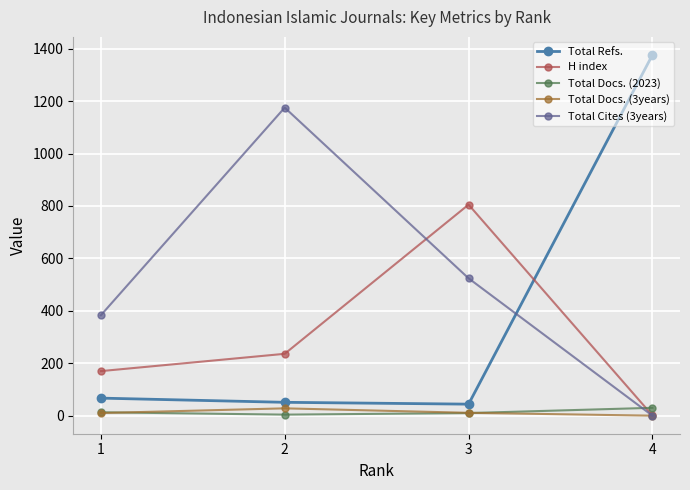

Which series changed the most between 3 and 4?

Total Refs.